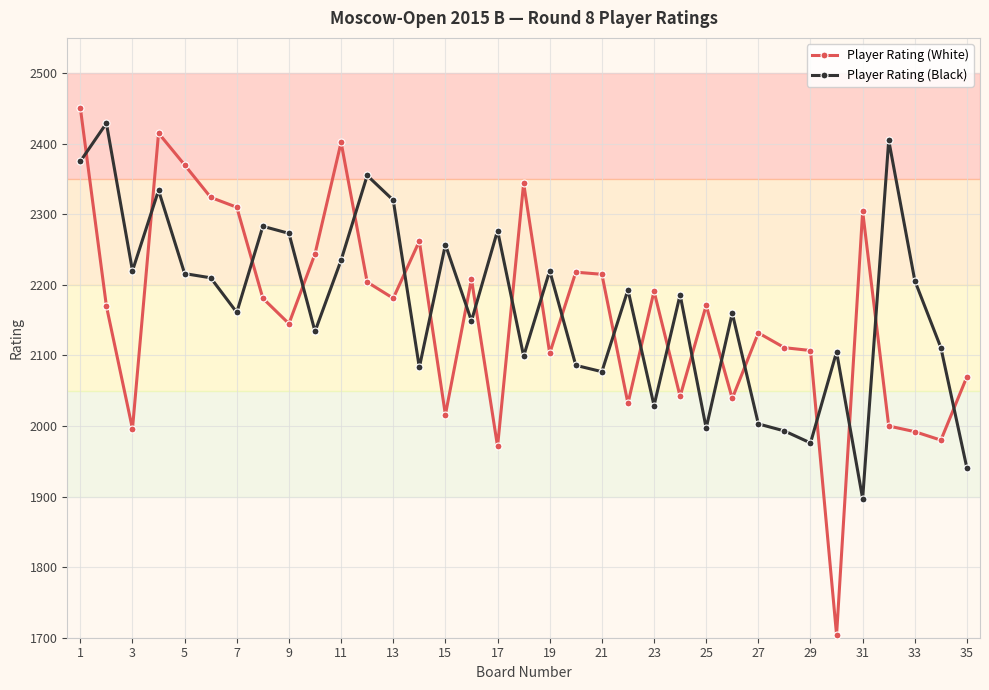

What is the average value of the Player Rating (Black) series?

2171